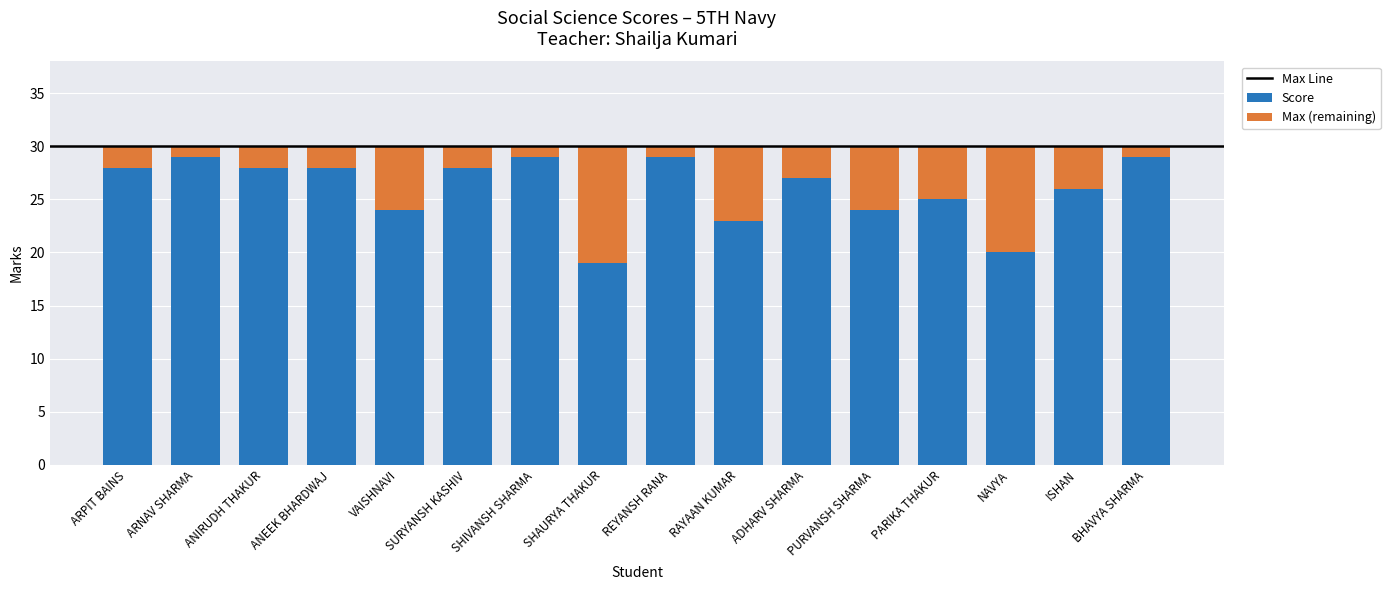

Is it true that Score equals 28 at ANIRUDH THAKUR?

True